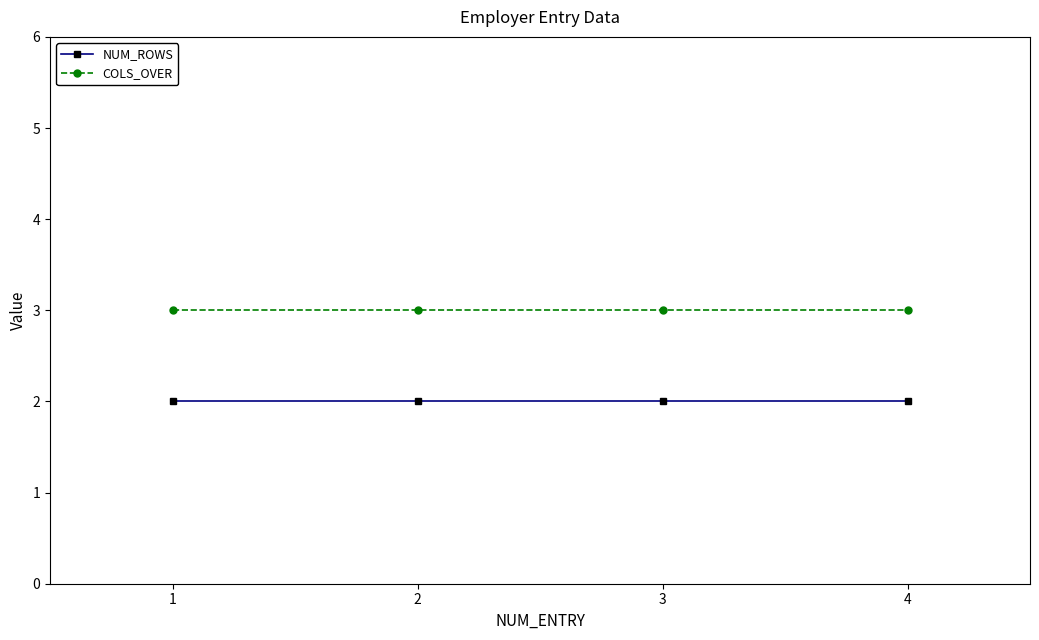

How many lines are shown in the chart?

2